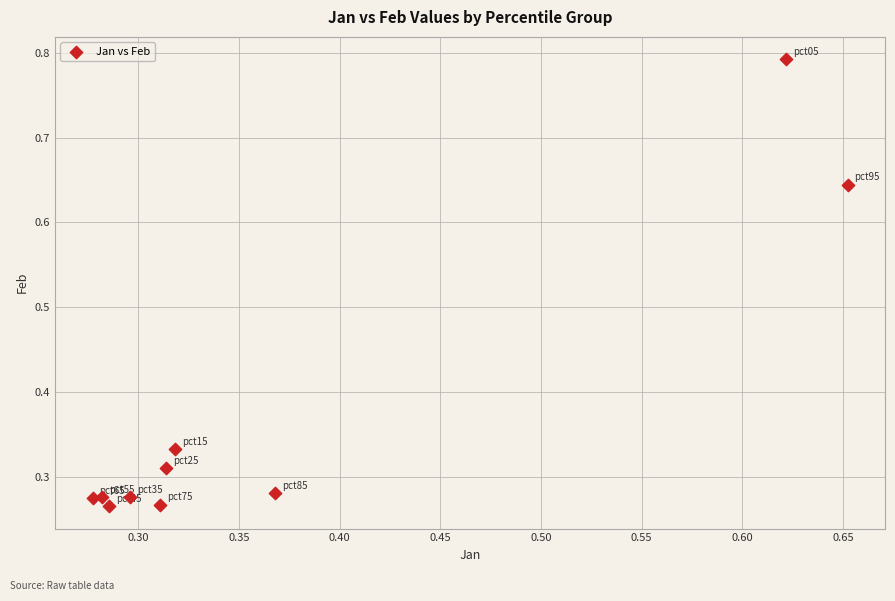

What is the average Y value?

0.4